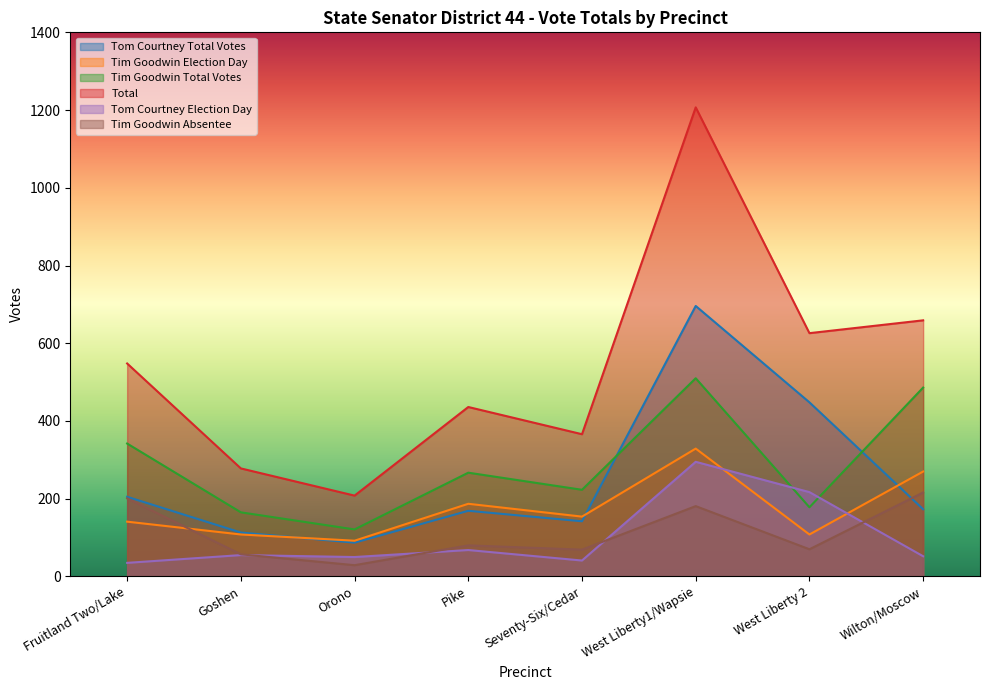

Which series changed the most between West Liberty 2 and Wilton/Moscow?

Tim Goodwin Total Votes